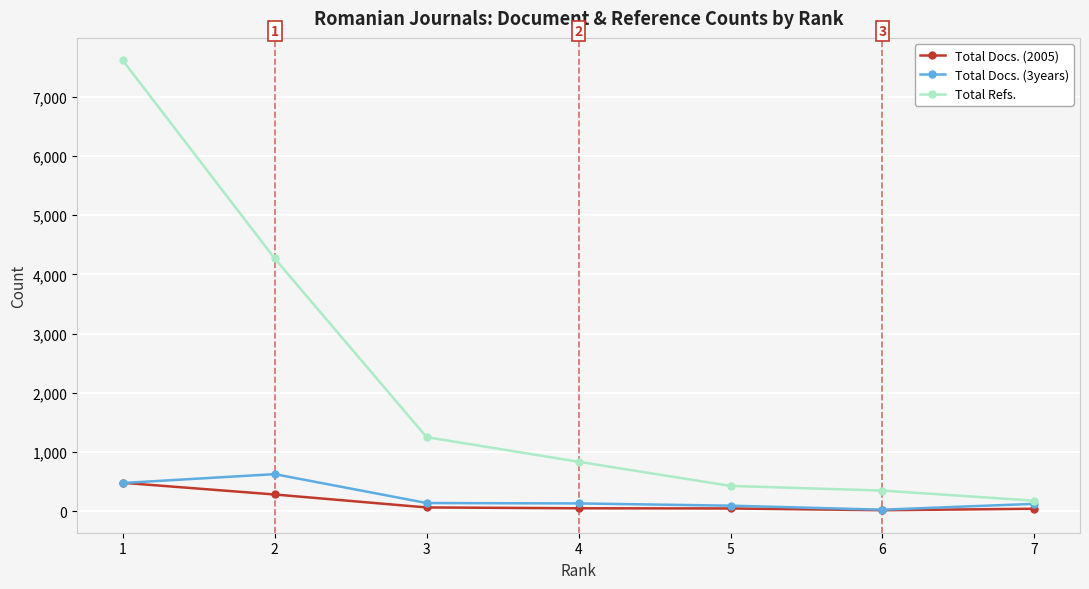

Is the value of Total Docs. (2005) at 7 greater than the value of Total Refs. at 6?

No